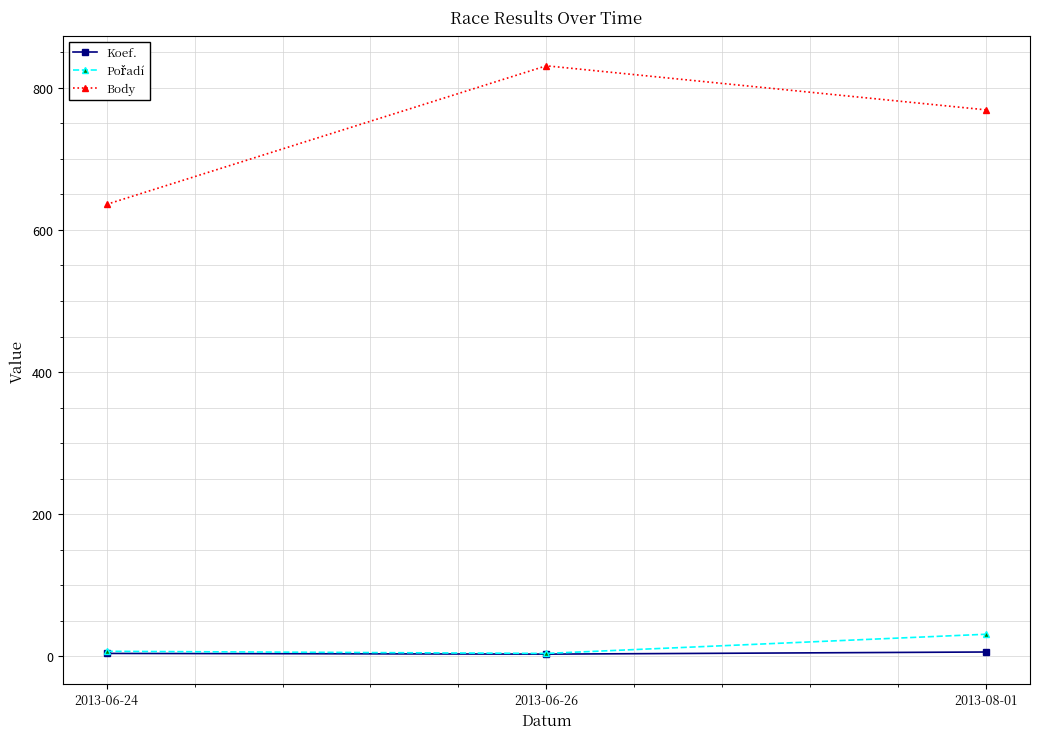

Rank the categories by Body value from lowest to highest.

2013-06-24, 2013-08-01, 2013-06-26